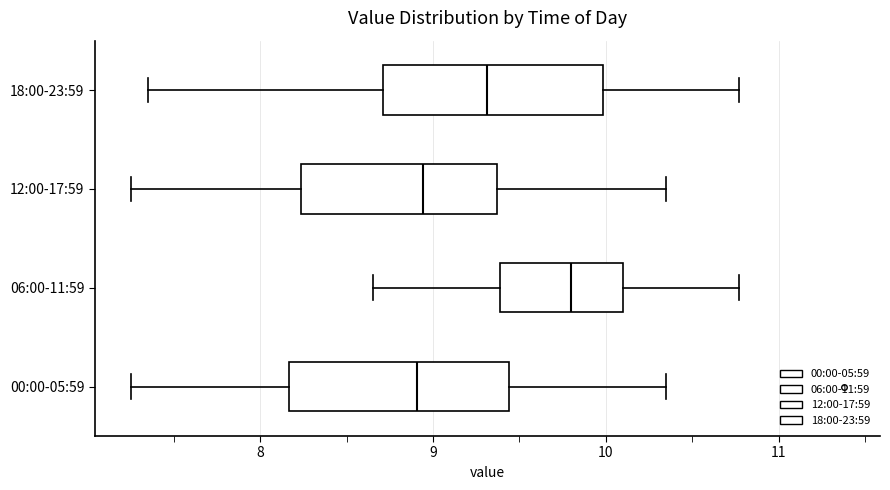

Which box has the furthest to the right median line?

06:00-11:59